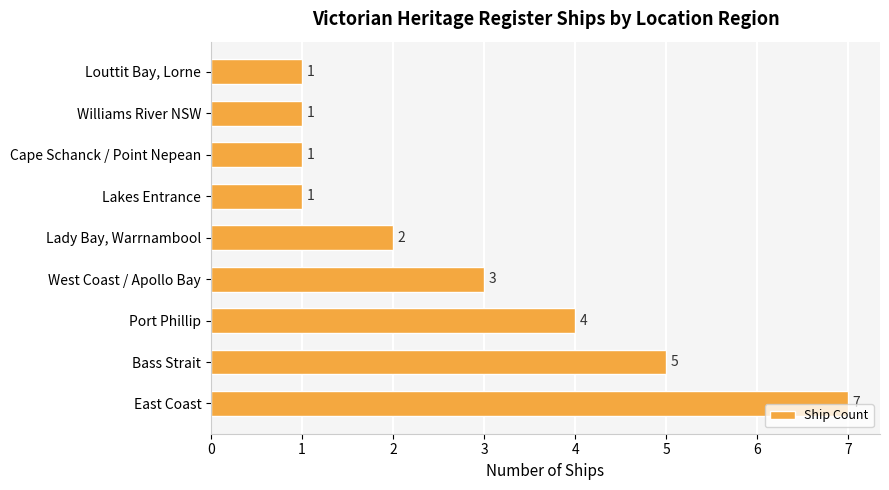

Are the bars horizontal?

Yes